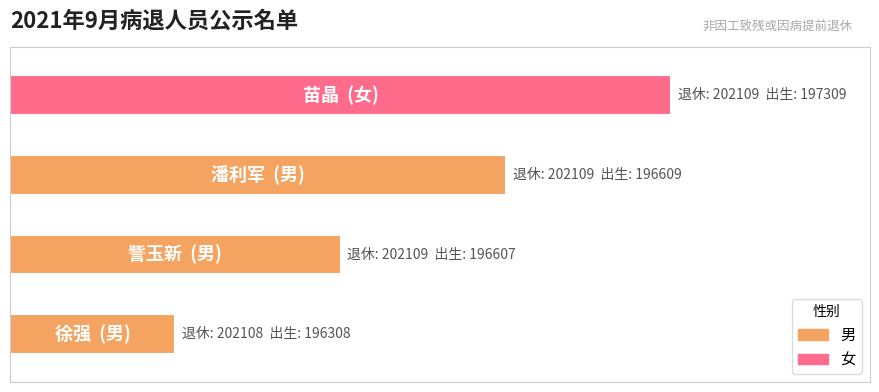

What position from the right is 苗晶?

1